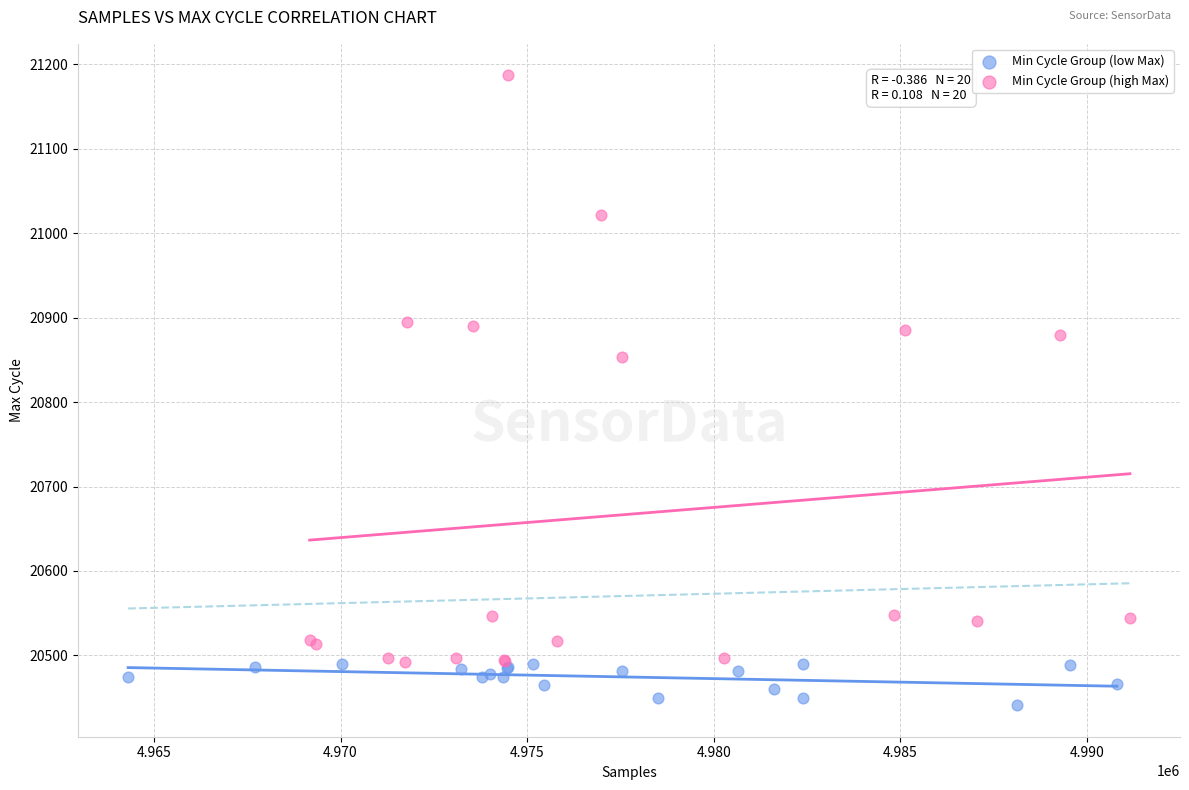

Which series reaches the minimum Y coordinate?

Min Cycle Group (low Max)